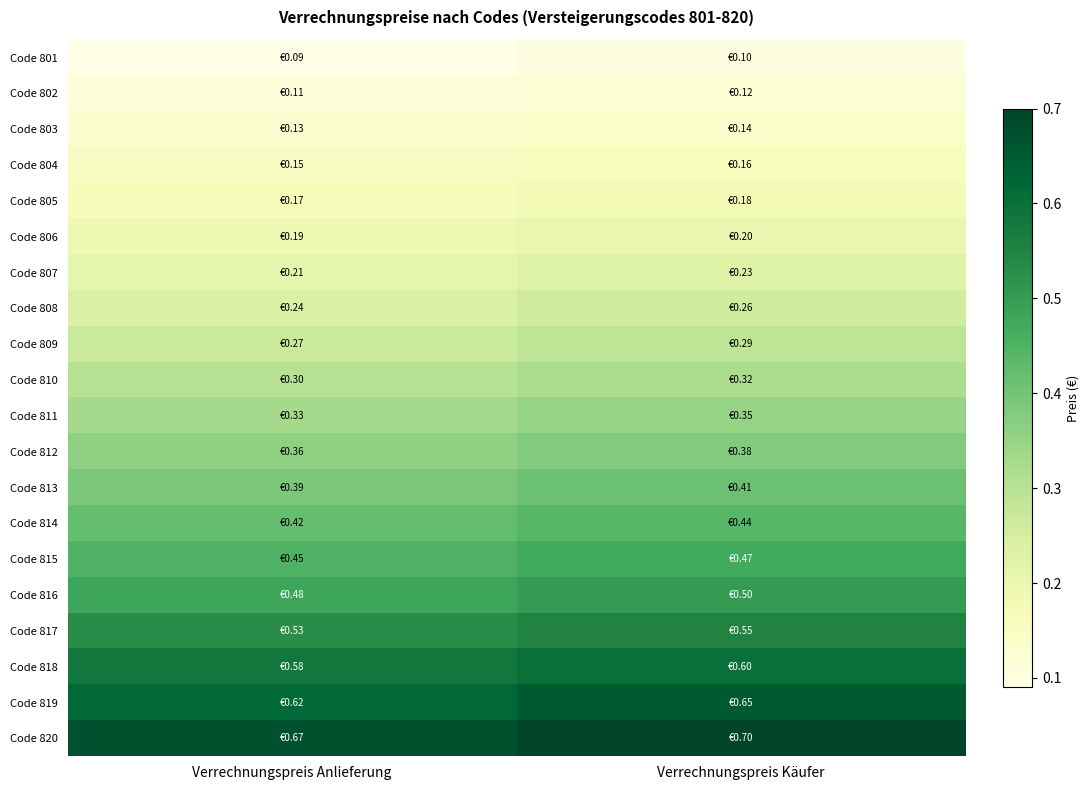

At which category is the sum across all series the highest?

Verrechnungspreis Käufer